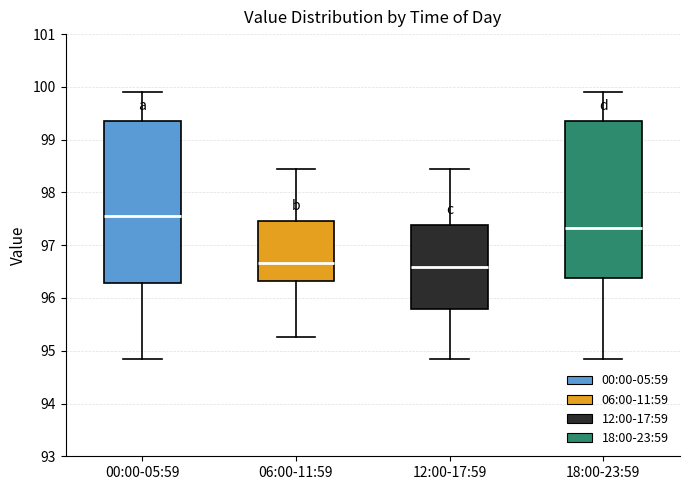

Reading left to right, read every box against the y-axis: the position of its median line, the range the box covers, and the ends of its whiskers. The values are not printed on the chart, so give them approximately, as read against the axis.

00:00-05:59: median 97.6, box 96.3 to 99.4, whiskers 94.8 to 99.9
06:00-11:59: median 96.7, box 96.3 to 97.5, whiskers 95.3 to 98.5
12:00-17:59: median 96.6, box 95.8 to 97.4, whiskers 94.8 to 98.5
18:00-23:59: median 97.3, box 96.4 to 99.3, whiskers 94.8 to 99.9